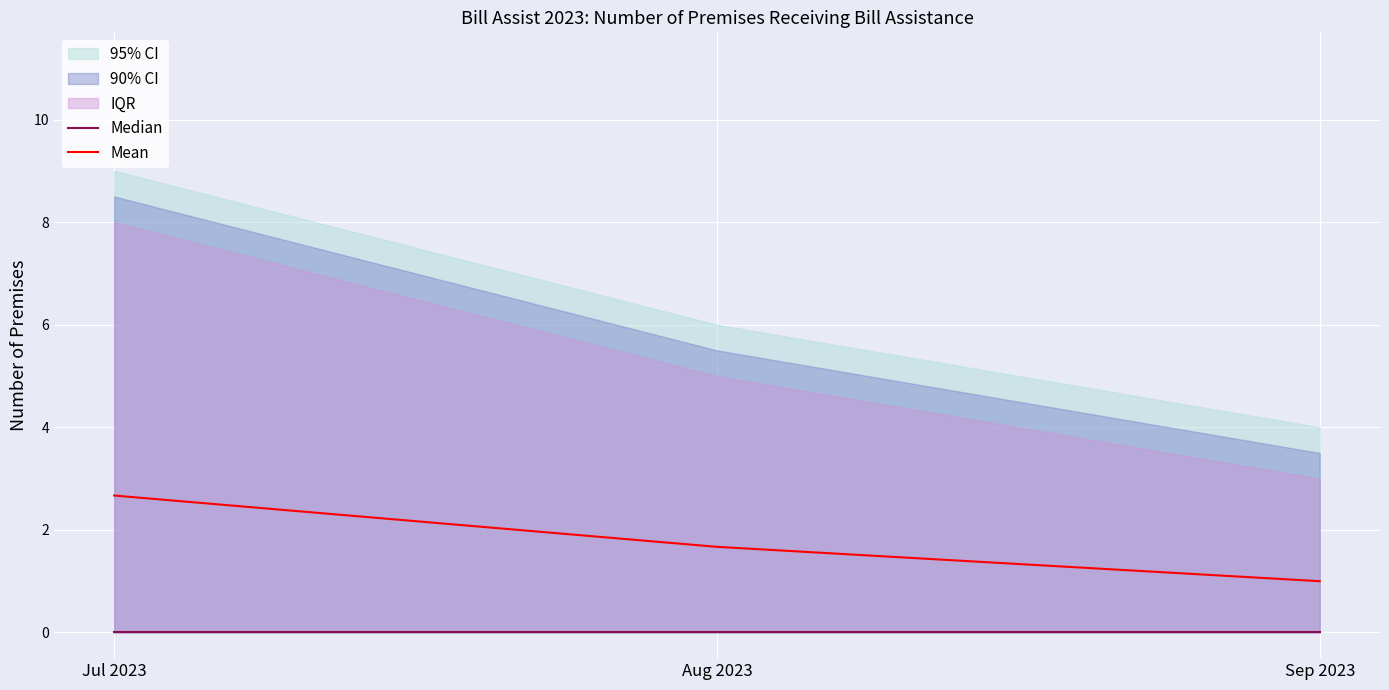

Reading left to right, transcribe all the data shown in this chart.

Median: 0.0	0.0	0.0
Mean: 2.7	1.7	1.0